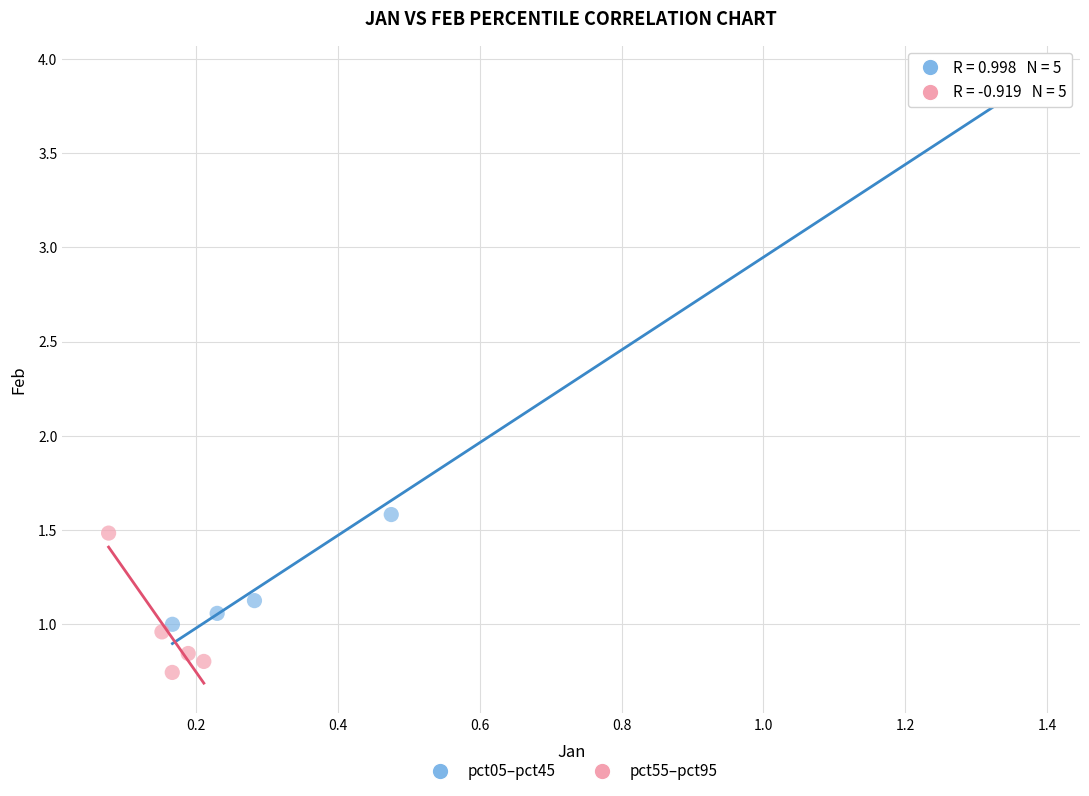

Which series has the widest spread of Y values?

pct05–pct45